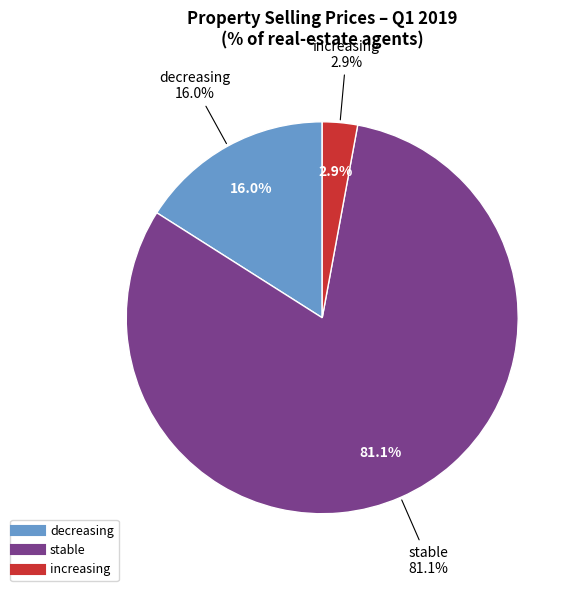

True or false: increasing accounts for 3% of the total.

True